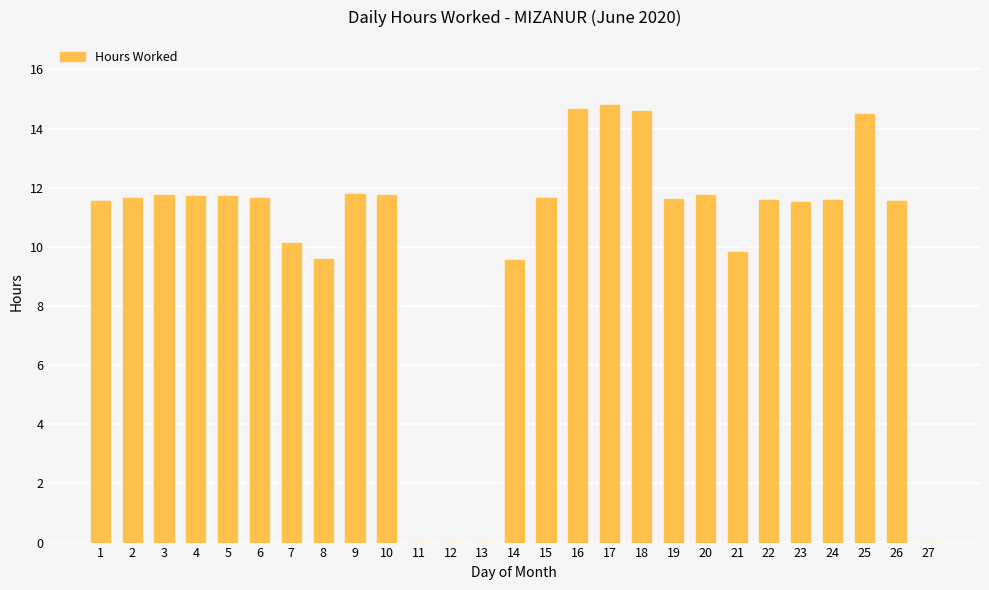

Approximately how many times larger is the value at 22 compared to 1?

1.0